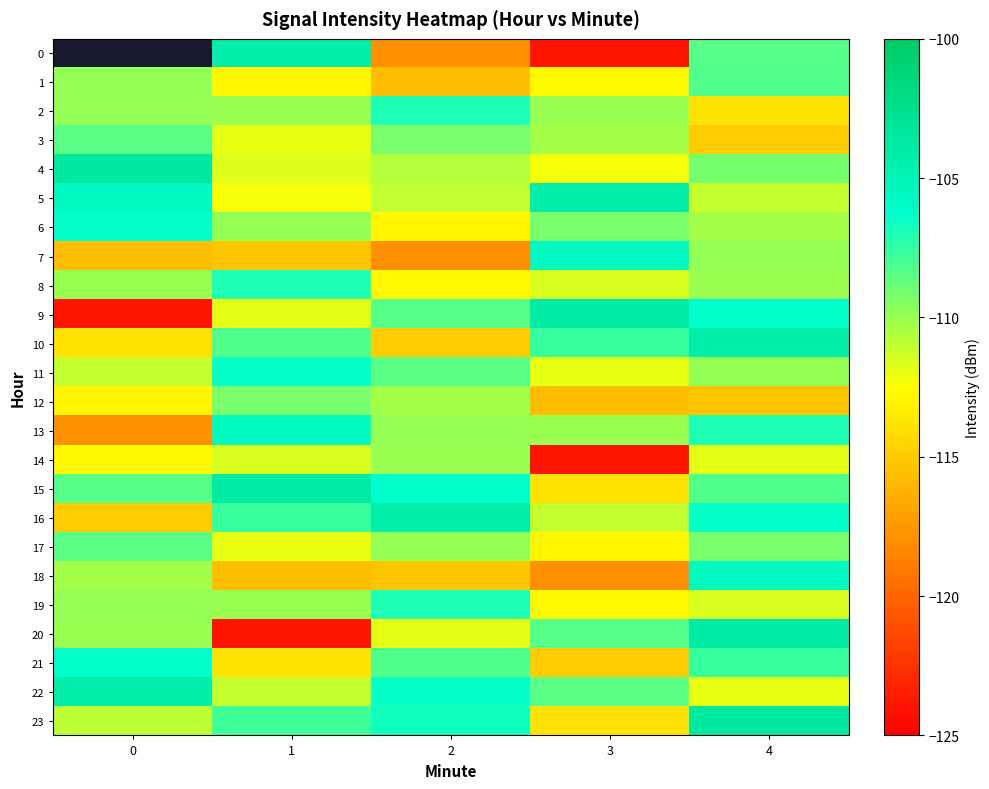

What value does the 9 series have at 0?

-124.0